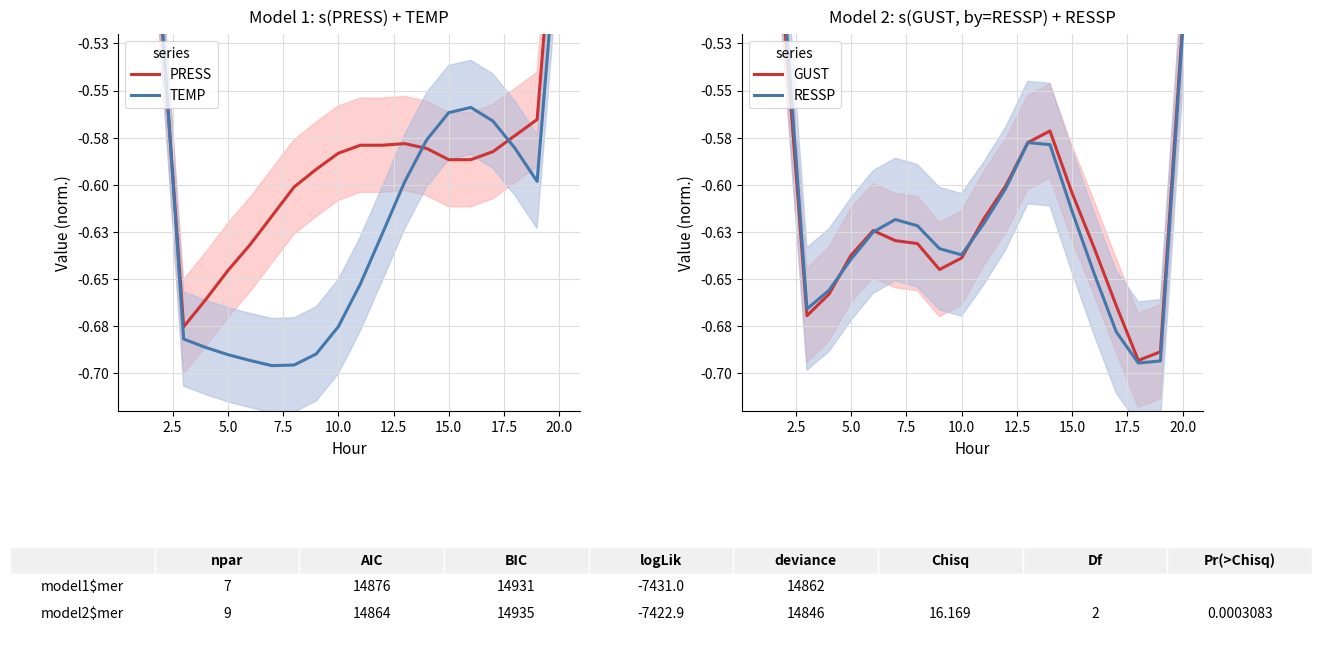

Which series ends up on top after the final intersection of PRESS and RESSP?

PRESS